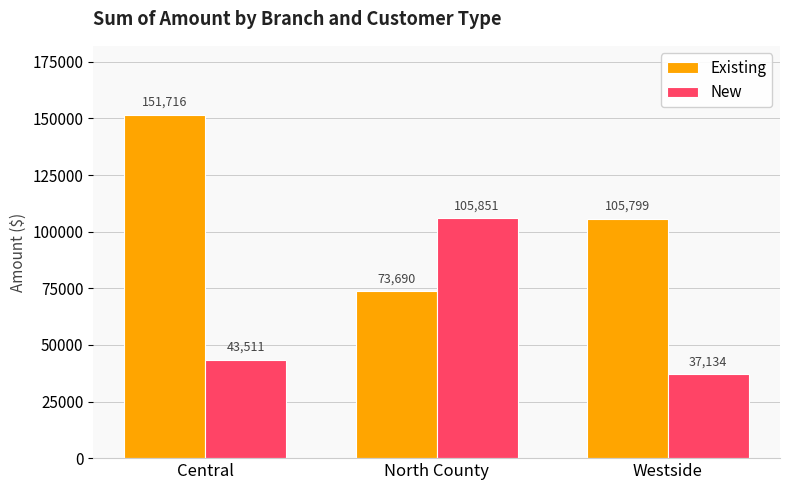

What is the maximum value shown in the chart?

151716